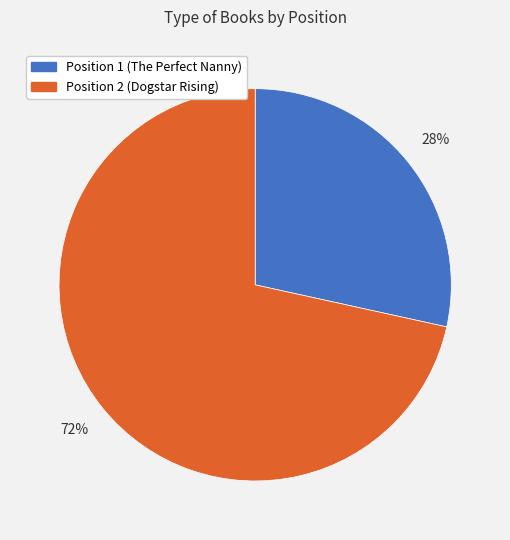

Between Position 1 (The Perfect Nanny) and Position 2 (Dogstar Rising), which is larger?

Position 2 (Dogstar Rising)